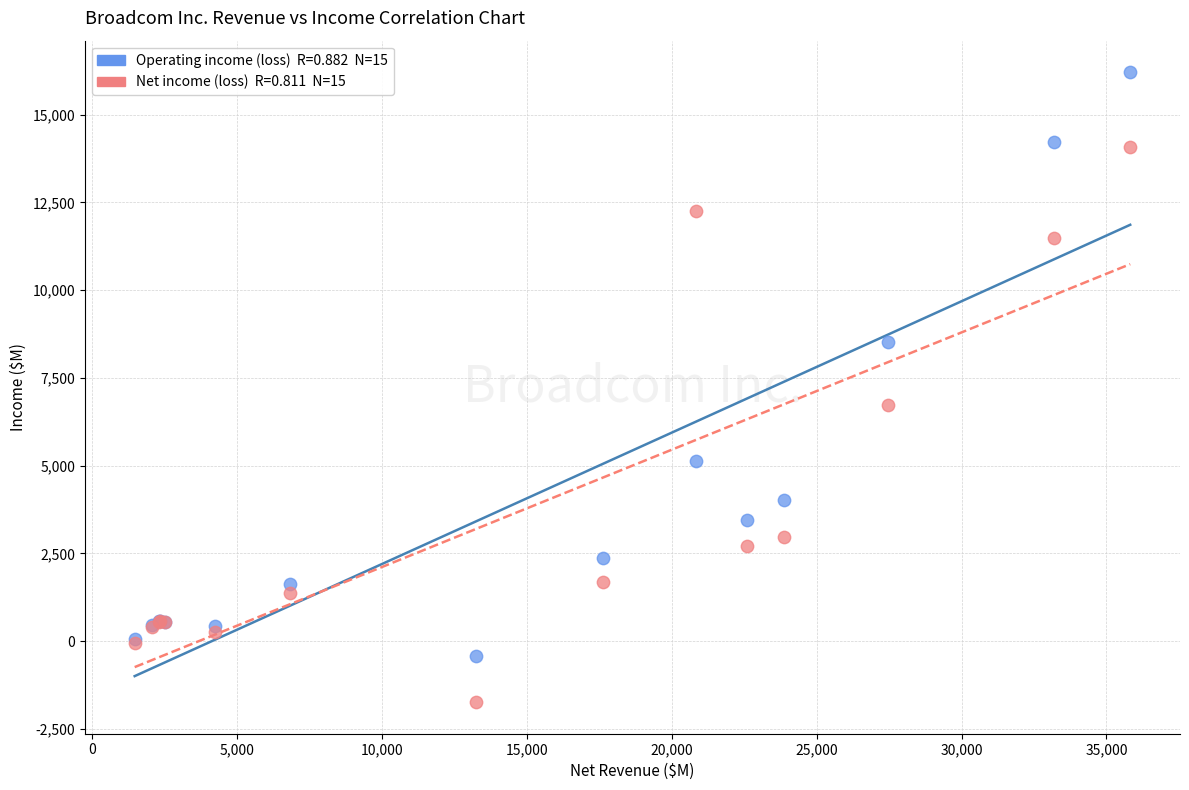

Across all series, what Y value is closest to 7234?

6736